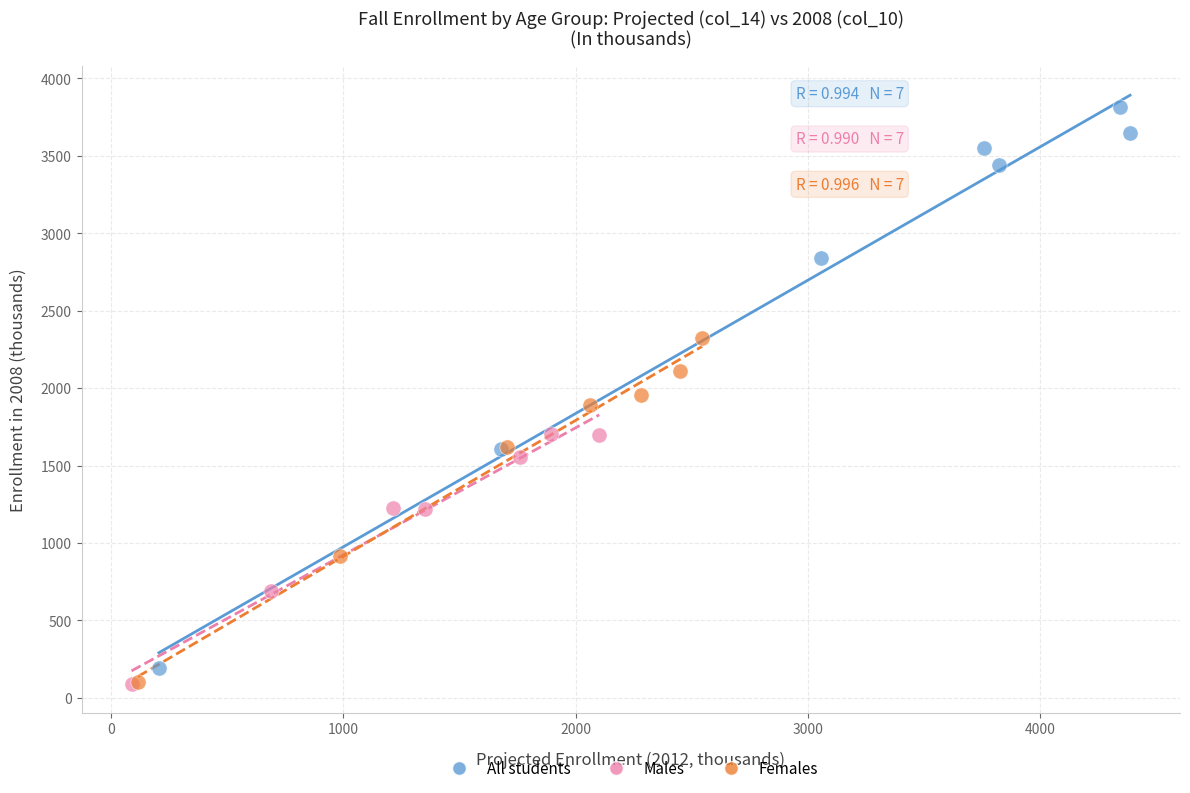

Which series has the largest Y range (max minus min)?

All students